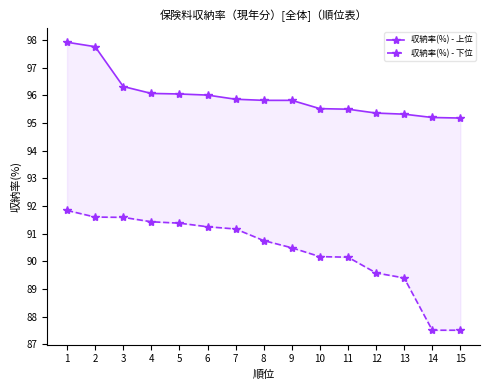

What is the difference between the second highest and second lowest values in the 収納率(%) - 上位 series?

2.6